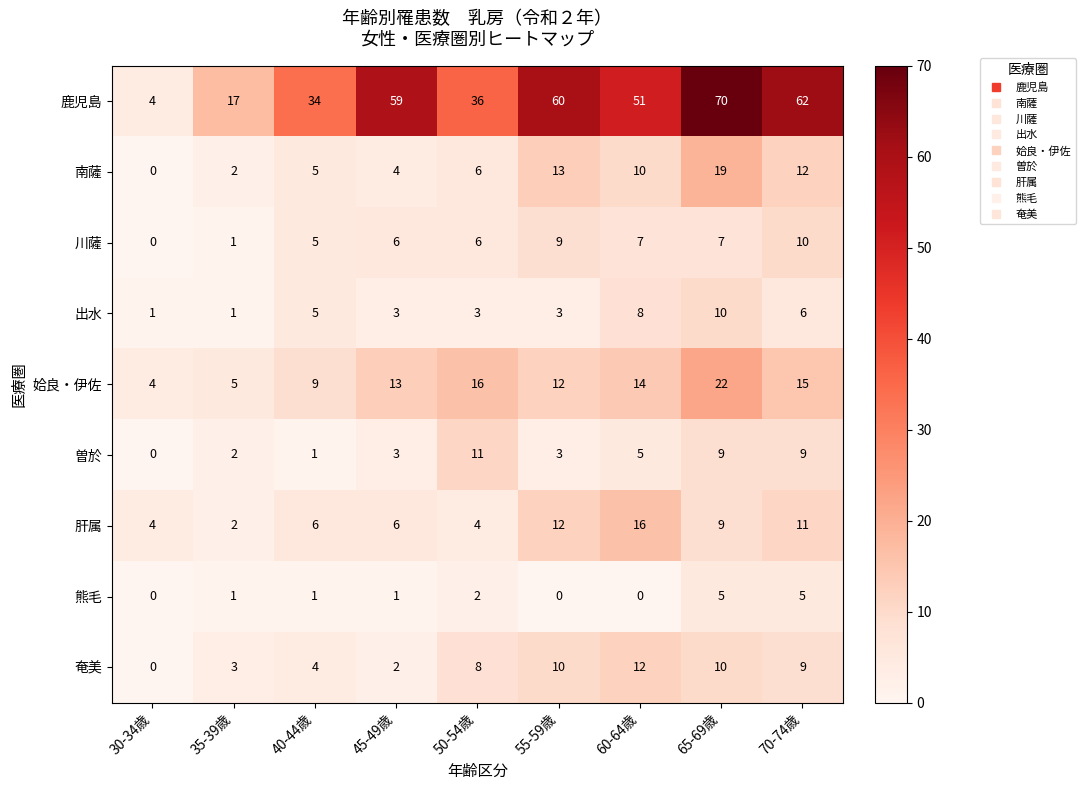

Which series changed the most between 40-44歳 and 55-59歳?

鹿児島